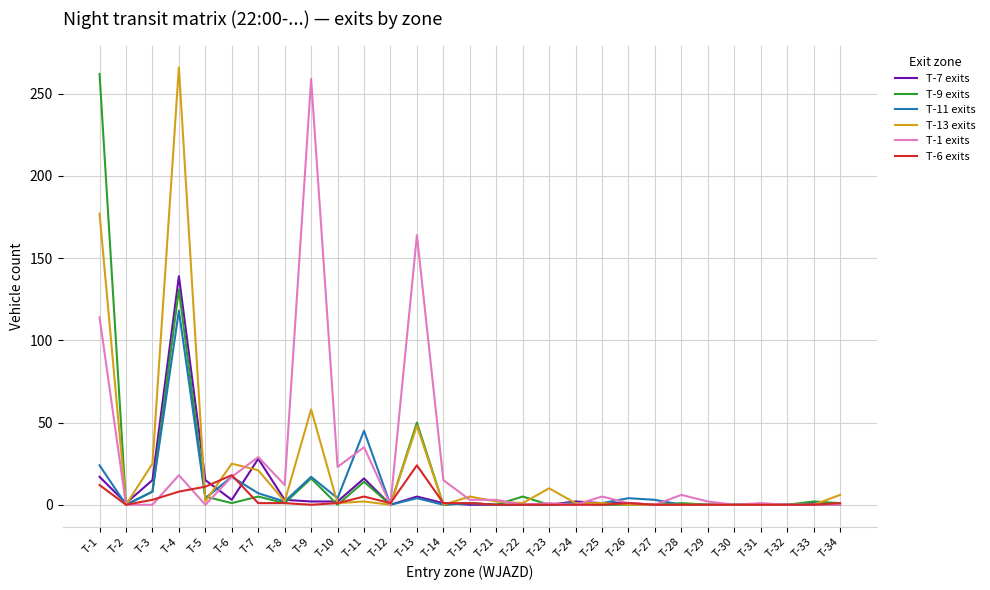

What is the spread (max minus min) of values at T-7?

28